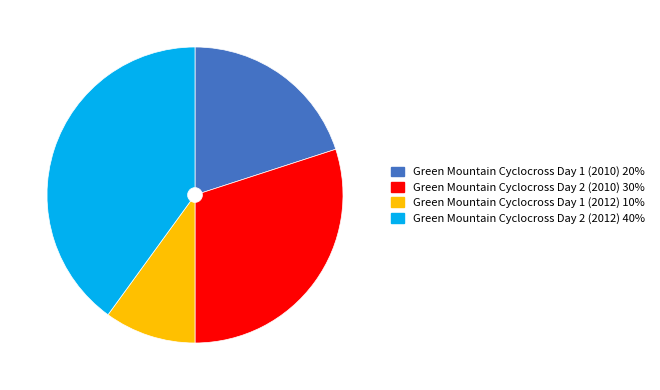

Which category has the biggest portion of the pie?

Green Mountain Cyclocross Day 2 (2012)